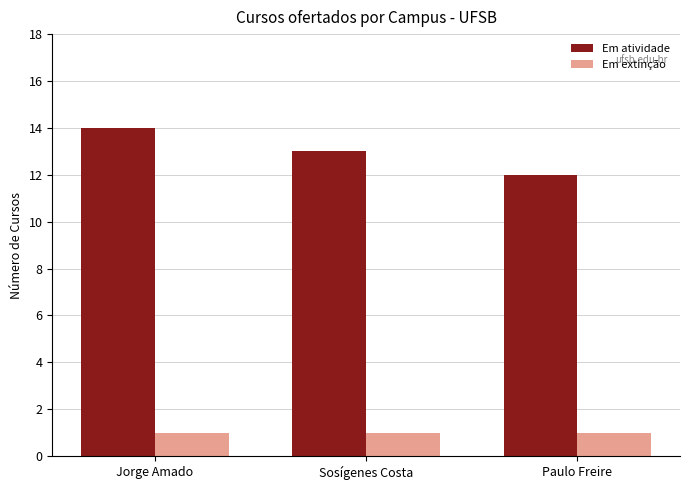

What is the difference between the highest and lowest values at Jorge Amado?

13